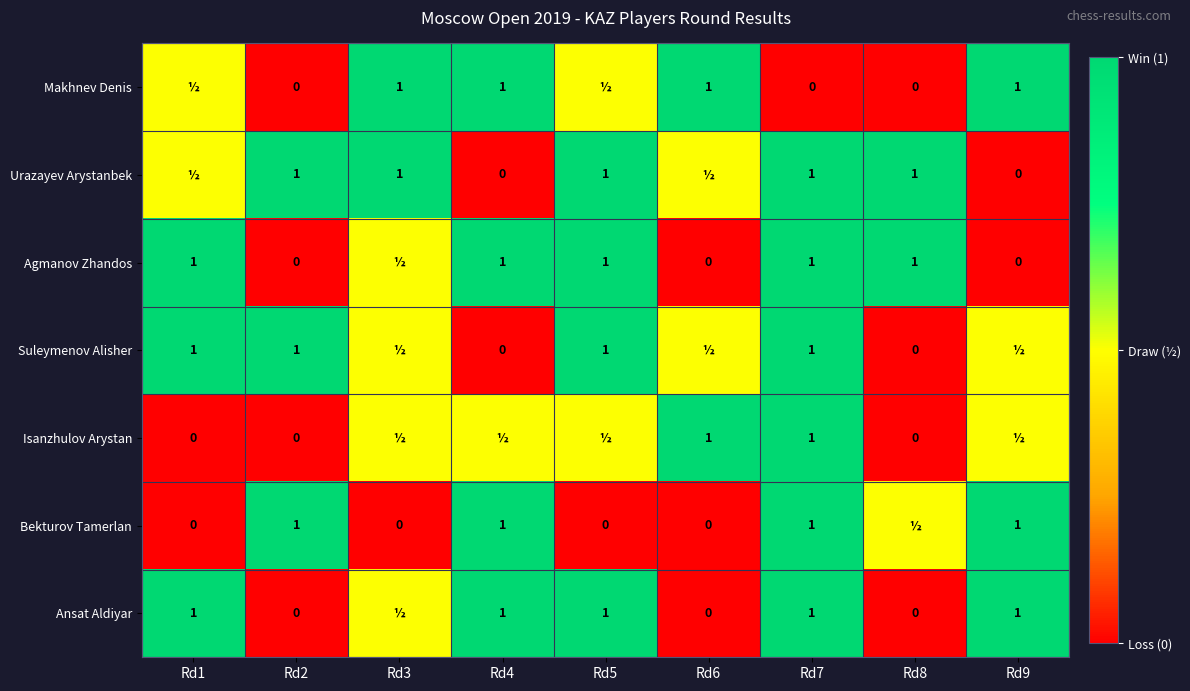

Is the value of Bekturov Tamerlan at Rd2 greater than the value of Agmanov Zhandos at Rd2?

Yes